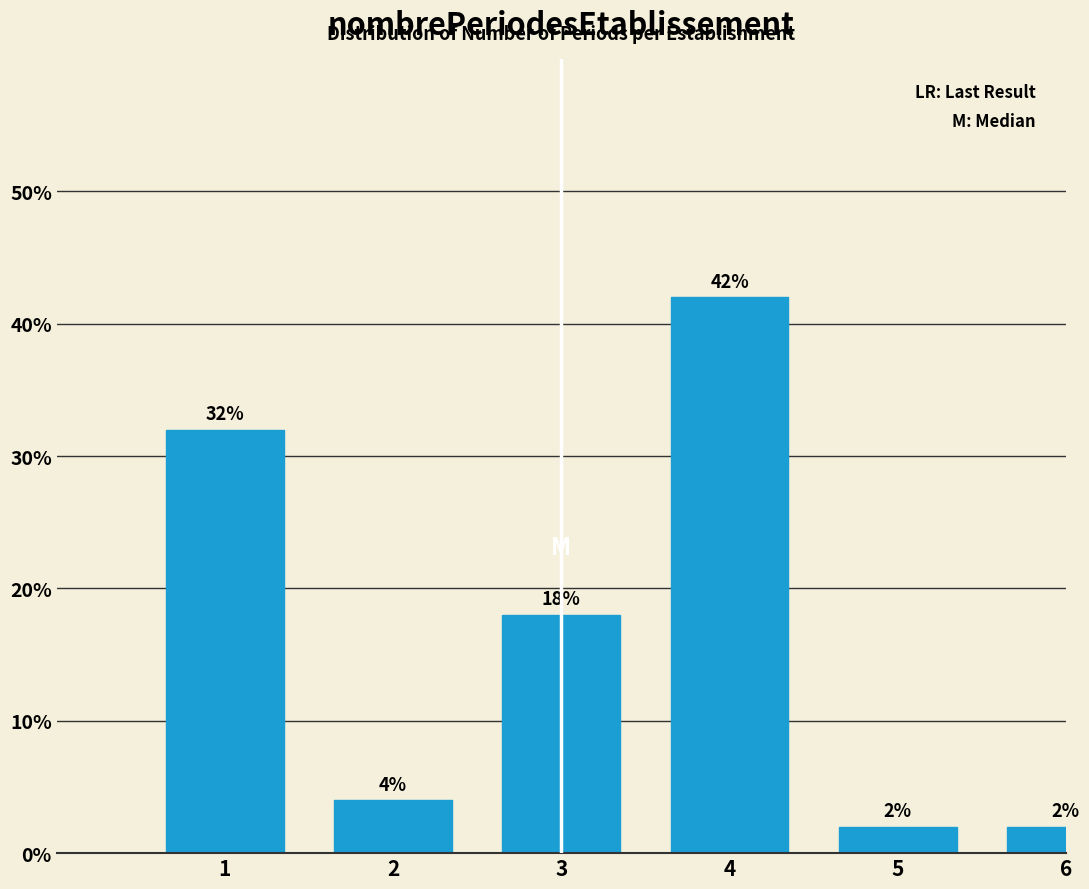

Reading left to right, transcribe all the data shown in this chart.

32	4	18	42	2	2